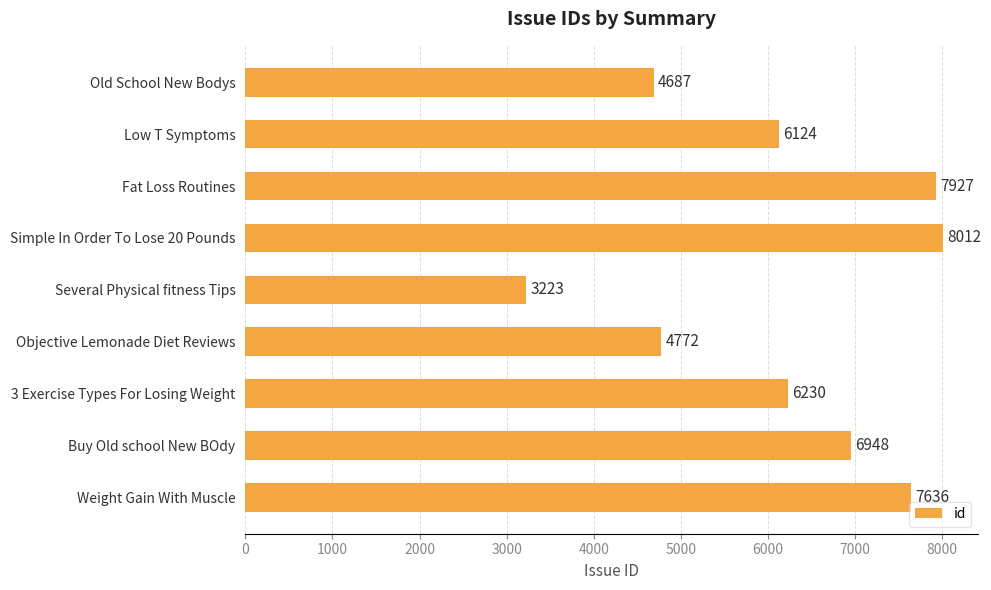

List the labels in order of value, smallest first.

Several Physical fitness Tips, Old School New Bodys, Objective Lemonade Diet Reviews, Low T Symptoms, 3 Exercise Types For Losing Weight, Buy Old school New BOdy, Weight Gain With Muscle, Fat Loss Routines, Simple In Order To Lose 20 Pounds